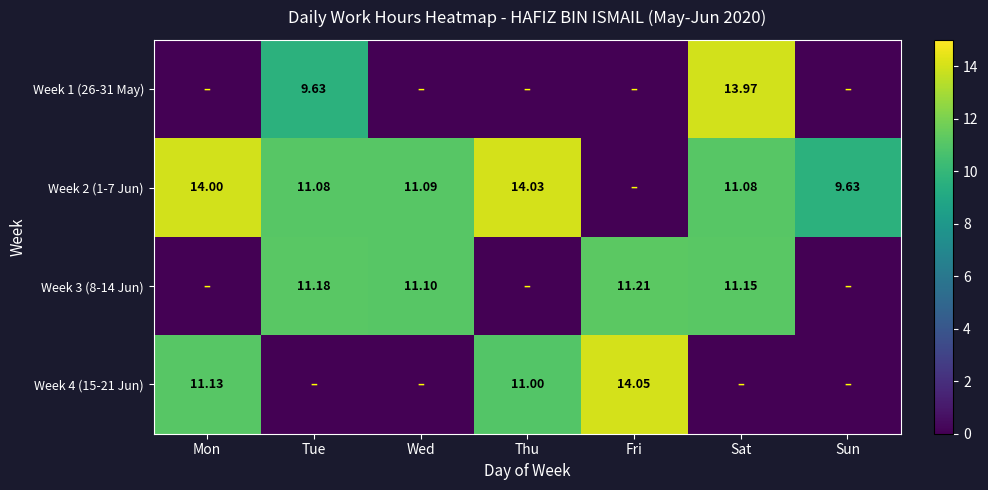

Count the number of categories in the chart.

7